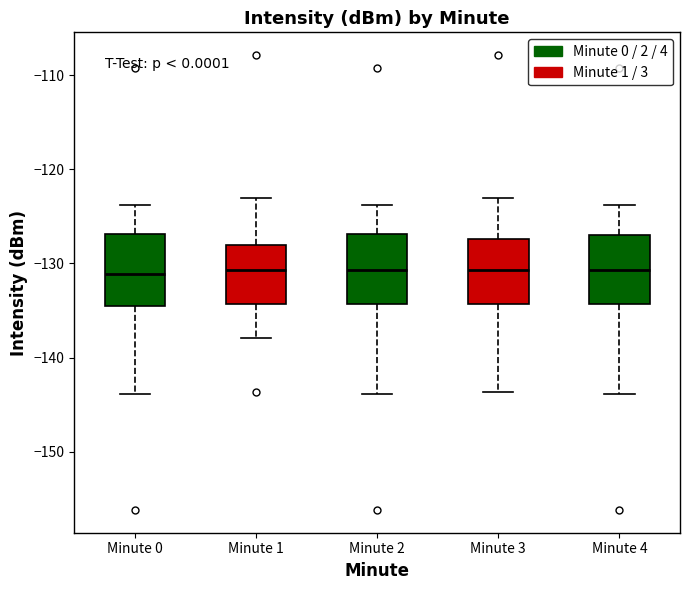

Reading left to right, read every box against the y-axis: the position of its median line, the range the box covers, and the ends of its whiskers. The values are not printed on the chart, so give them approximately, as read against the axis.

Minute 0: median -131, box -135 to -127, whiskers -144 to -124
Minute 1: median -131, box -134 to -128, whiskers -138 to -123
Minute 2: median -131, box -134 to -127, whiskers -144 to -124
Minute 3: median -131, box -134 to -127, whiskers -144 to -123
Minute 4: median -131, box -134 to -127, whiskers -144 to -124